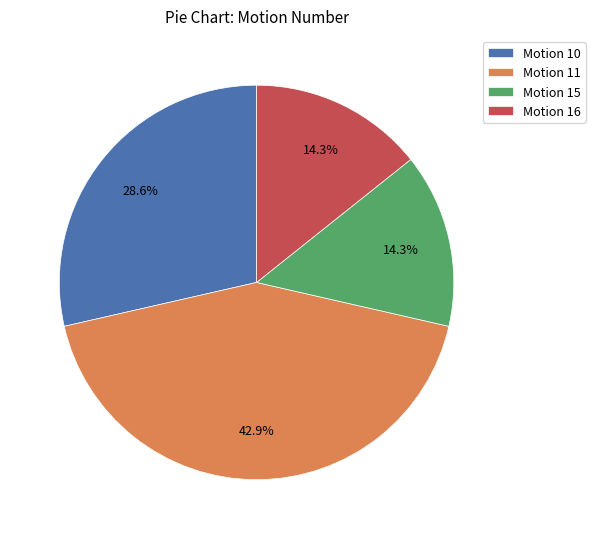

Does Motion 10 represent more than half of the total?

No